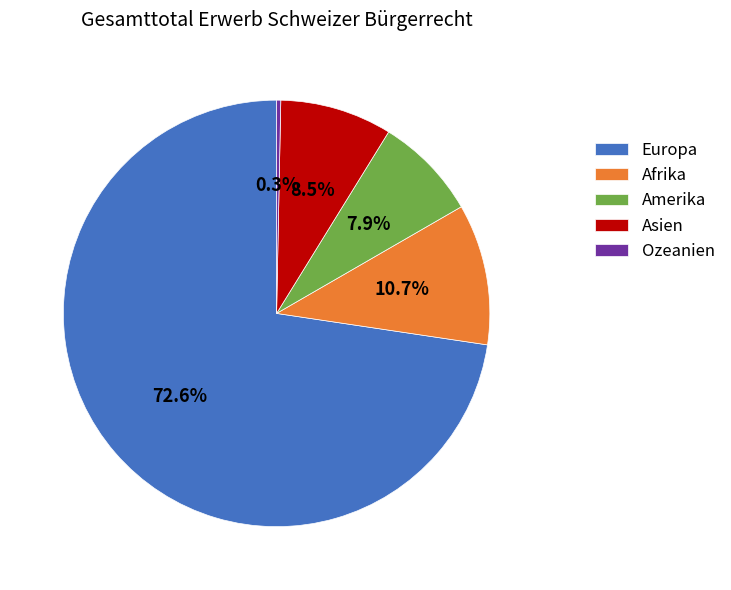

Count the number of slices in the pie.

5